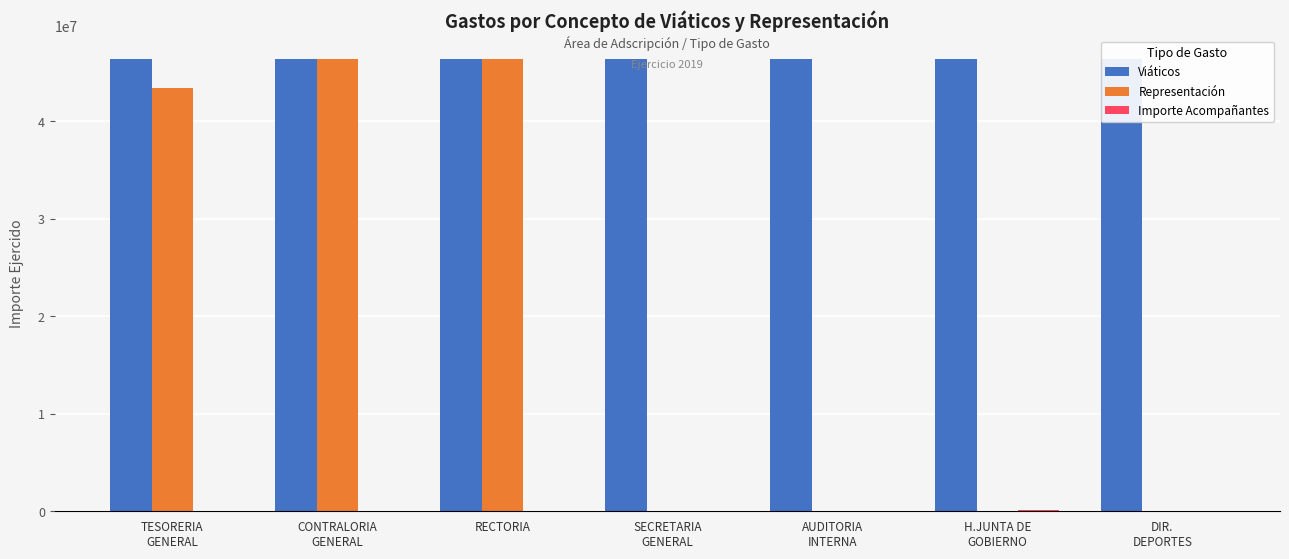

What is the maximum value for Representación?

46405226.0